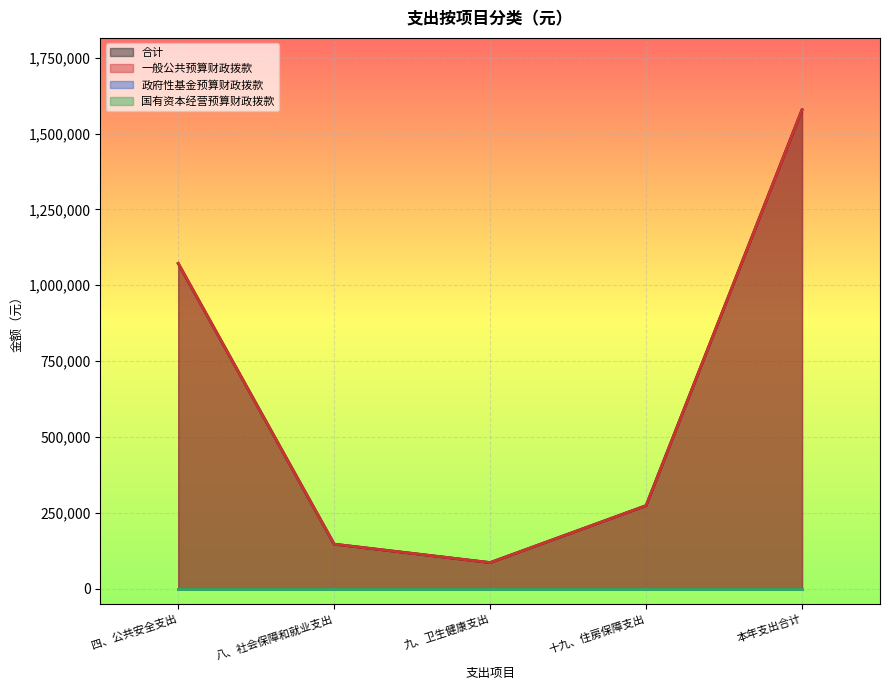

Which category has the highest value in the 一般公共预算财政拨款 series?

本年支出合计